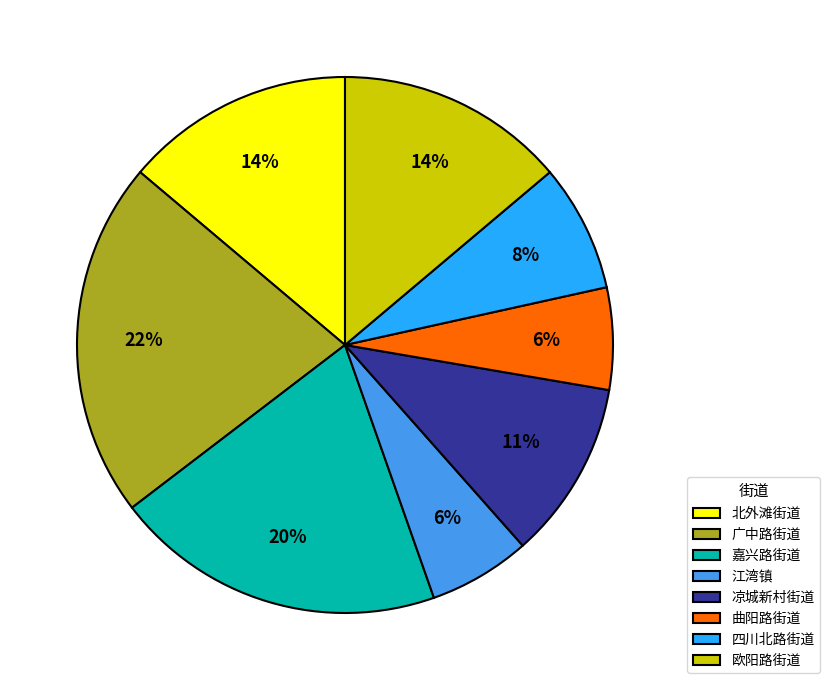

True or false: 北外滩街道 accounts for 2% of the total.

False